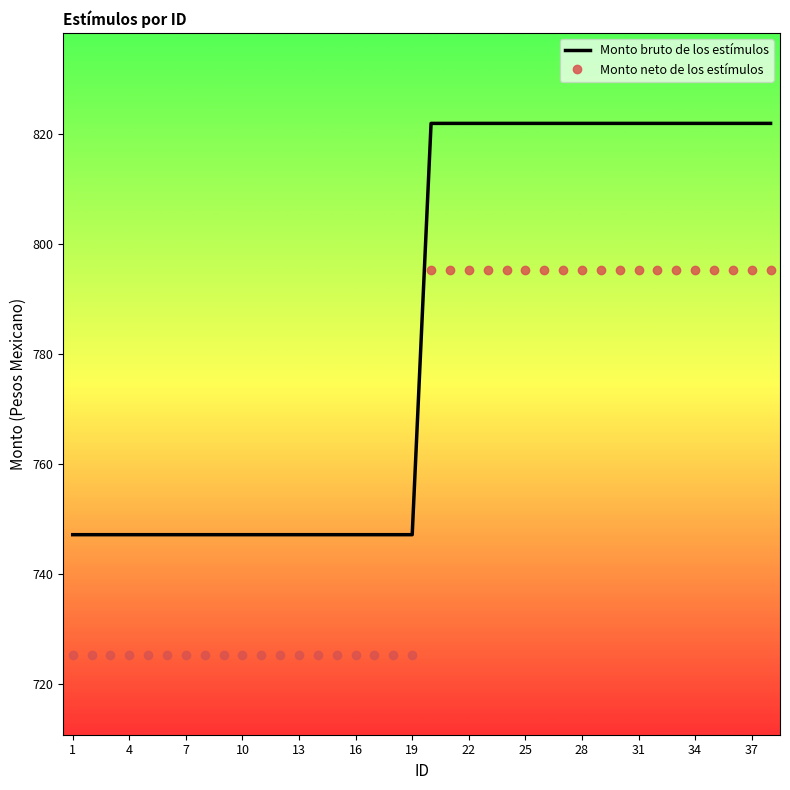

Which series has the largest total across all categories?

Monto bruto de los estímulos